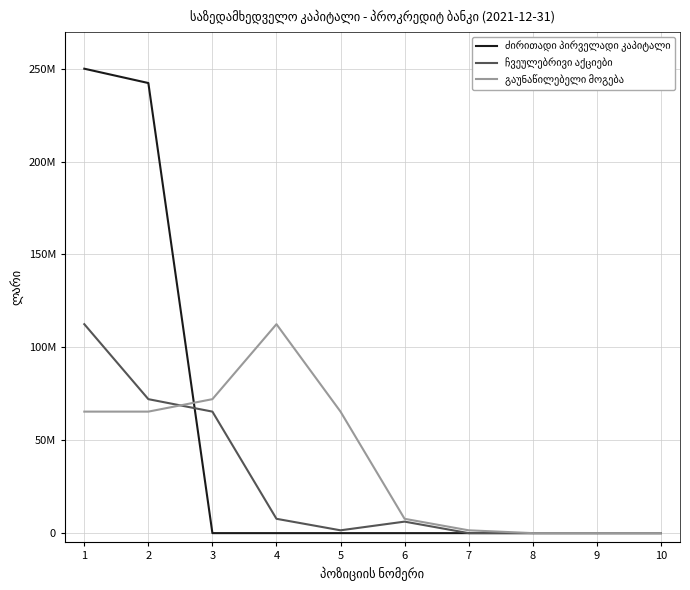

True or false: ძირითადი პირველადი კაპიტალი and ჩვეულებრივი აქციები intersect in this chart.

True